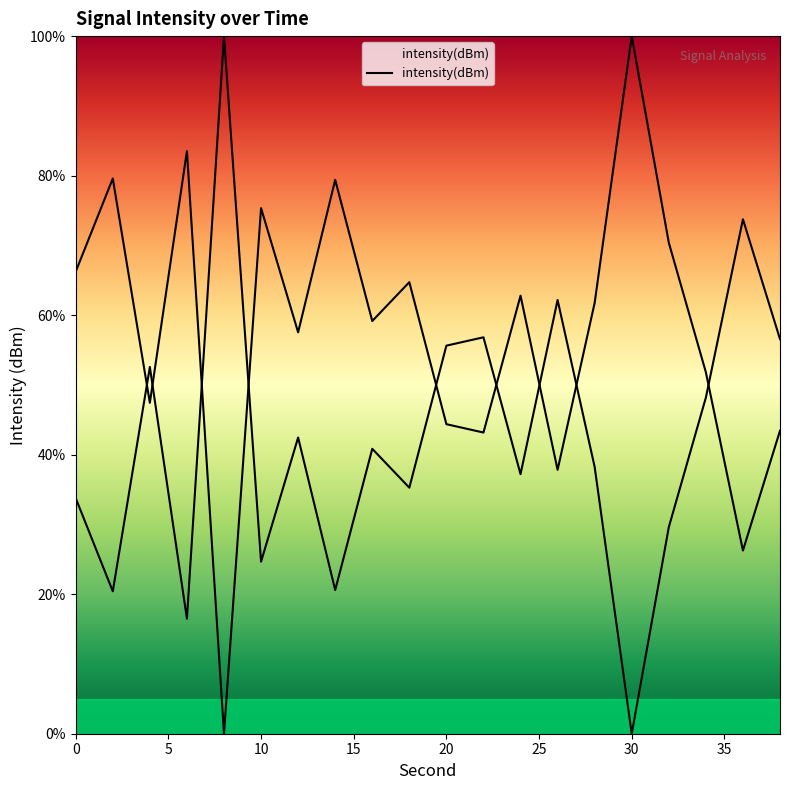

Does the chart display data point markers on the line(s)?

No